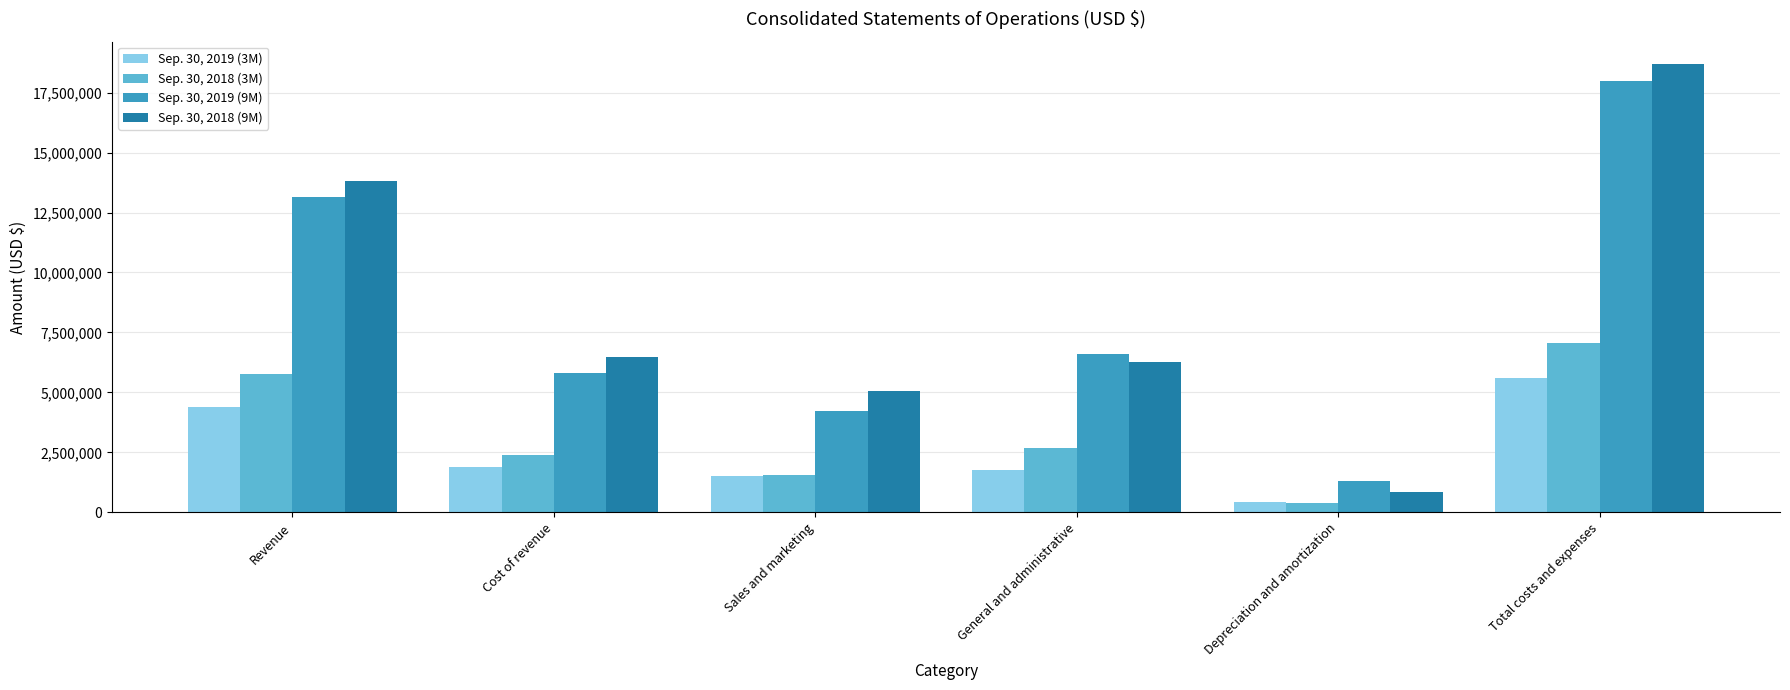

At Cost of revenue, list the series in order from smallest to largest.

Sep. 30, 2019 (3M), Sep. 30, 2018 (3M), Sep. 30, 2019 (9M), Sep. 30, 2018 (9M)